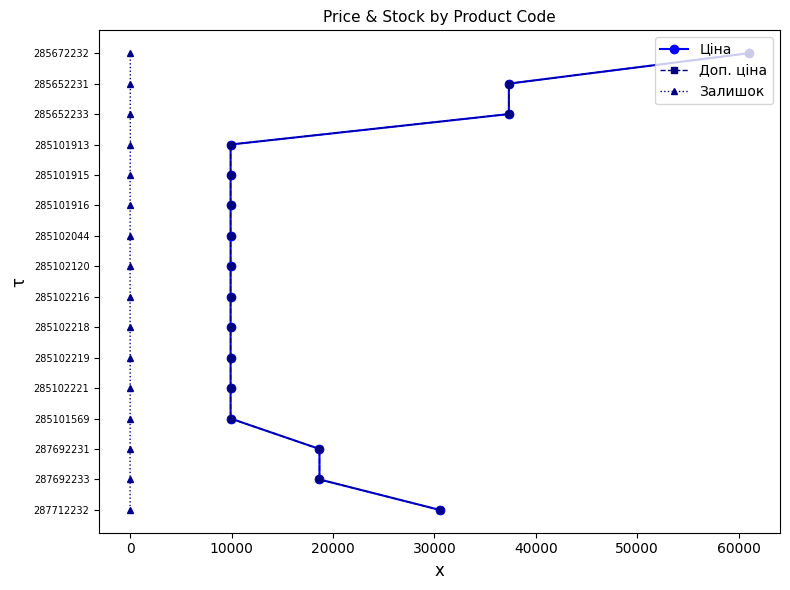

Is it true that Доп. ціна equals 2 at 11?

False